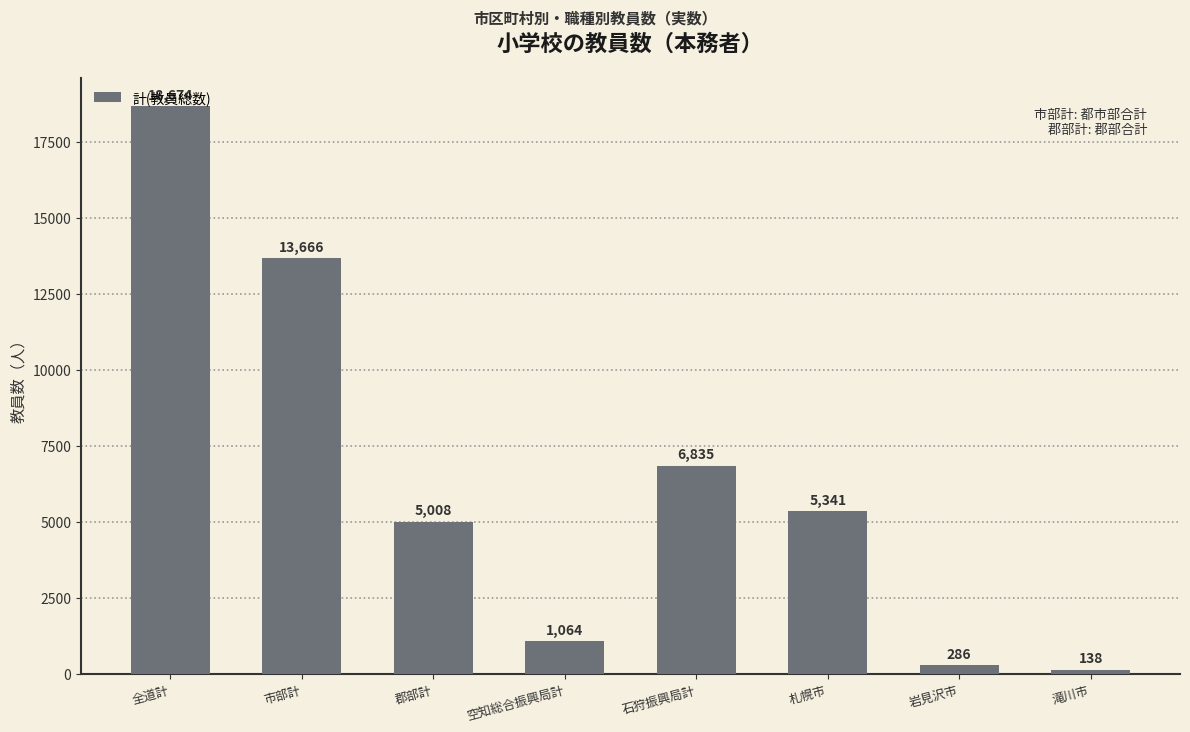

How many data points are less than 5341?

4